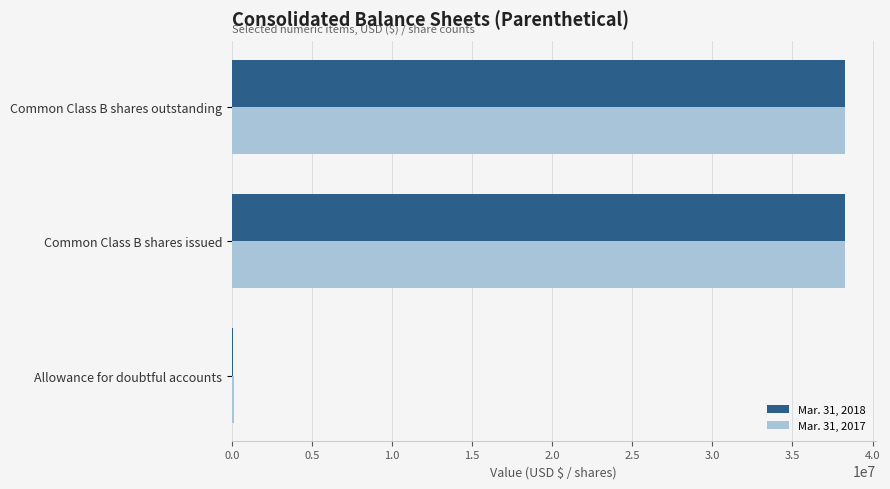

How many series are shown in this chart?

2